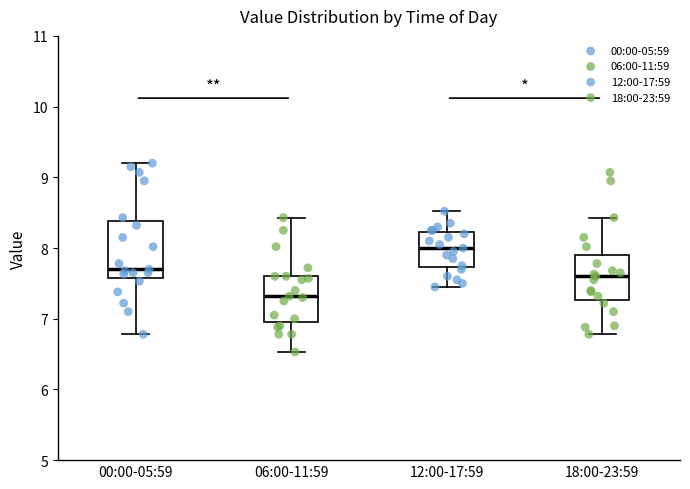

Where does the median line of the box for 06:00-11:59 sit on the y-axis? The values are not printed on the chart, so give them approximately, as read against the axis.

7.3